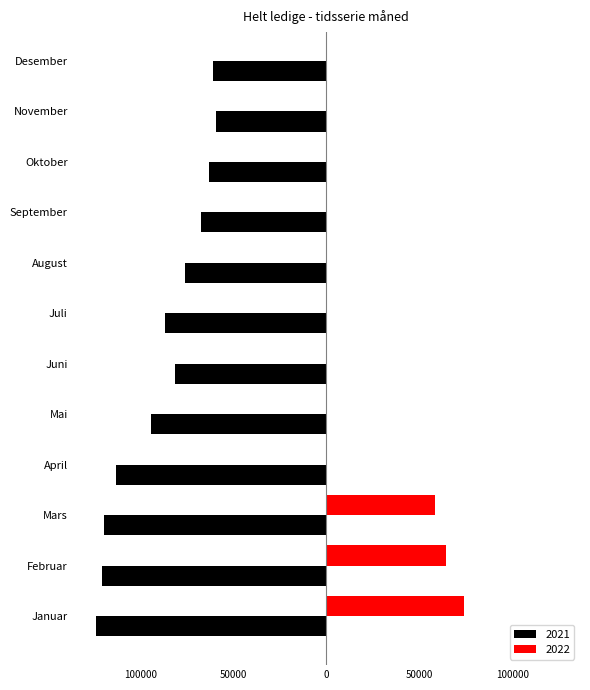

Rank the categories by value from lowest to highest.

Januar, Februar, Mars, April, Mai, Juli, Juni, August, September, Oktober, Desember, November